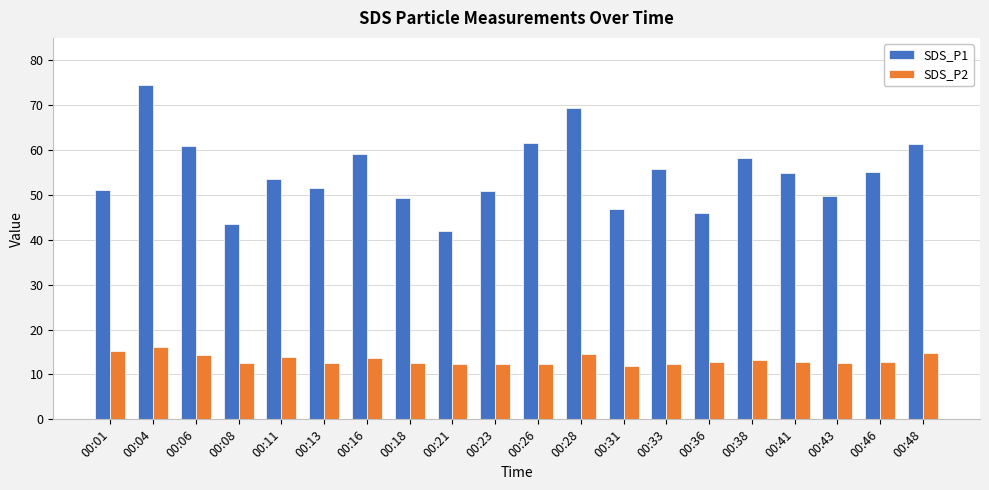

At which category is the sum across all series the highest?

00:04